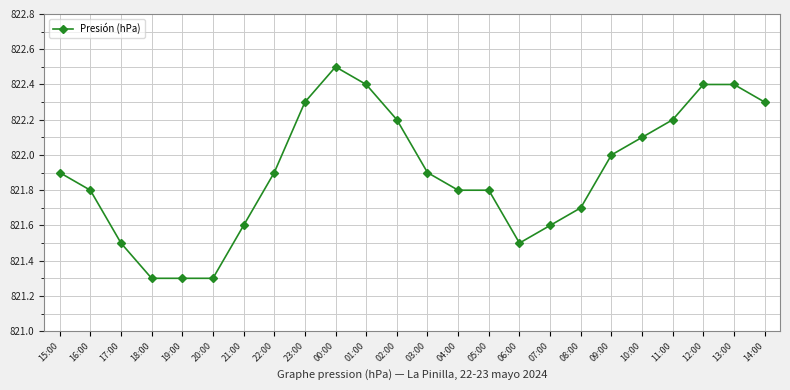

True or false: there are more than 0 points higher than both neighbors.

True